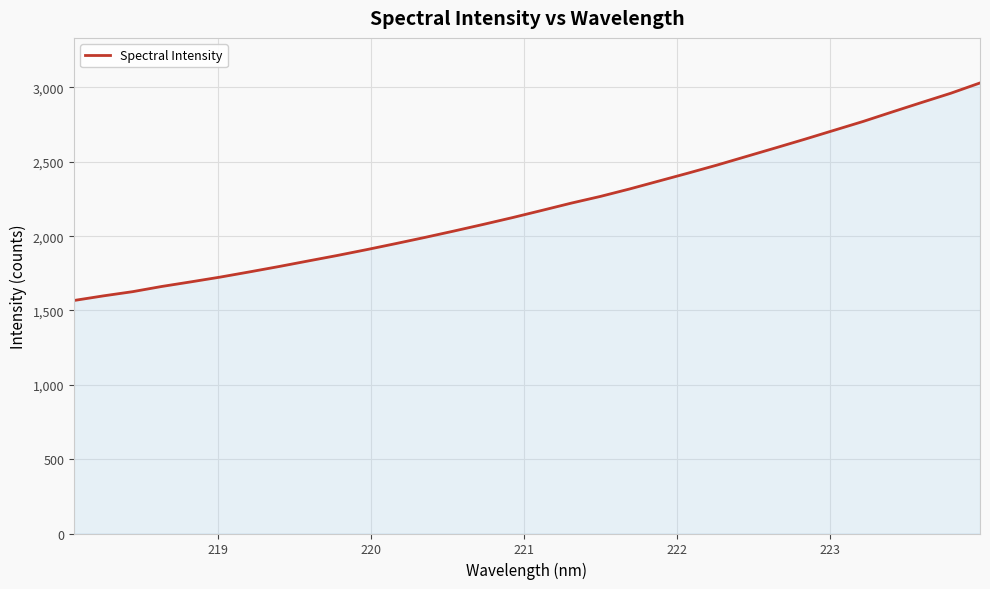

What is the difference between the maximum and minimum values?

1463.1